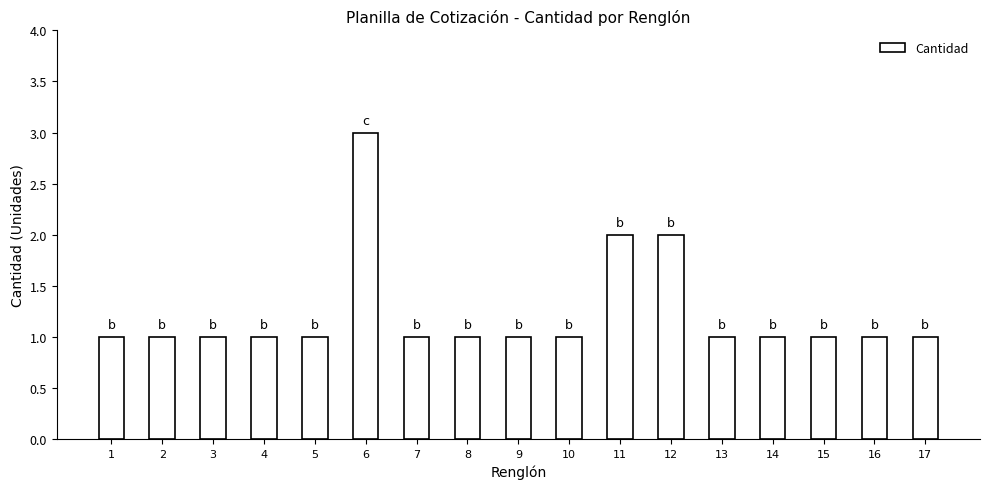

What is the value of the 3rd bar from the left?

1